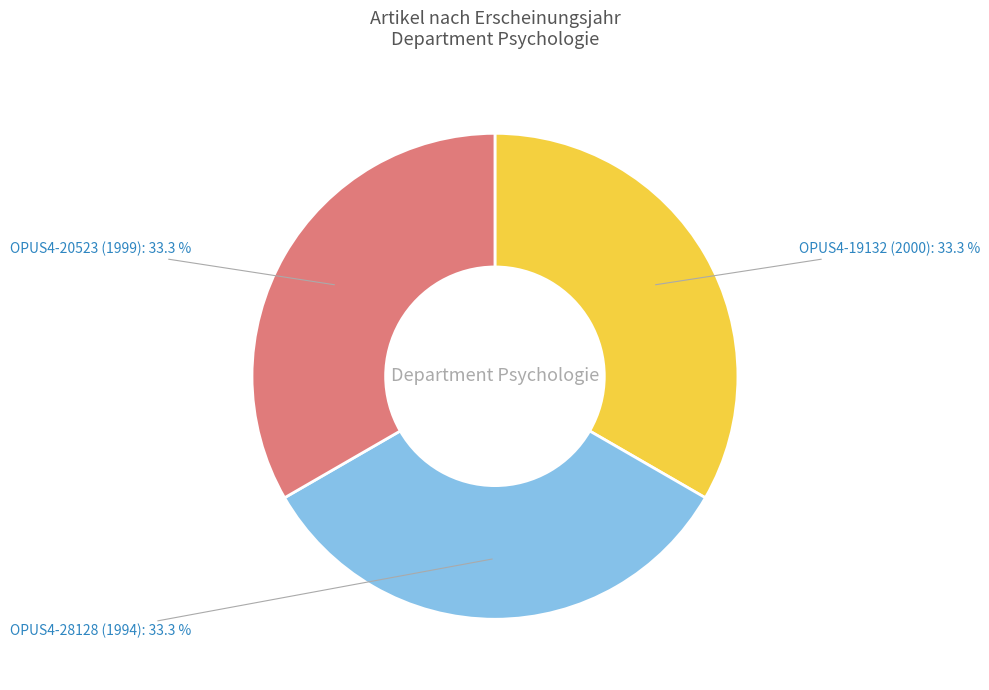

What percentage is the OPUS4-20523 (1999) slice, to the nearest percent?

33%